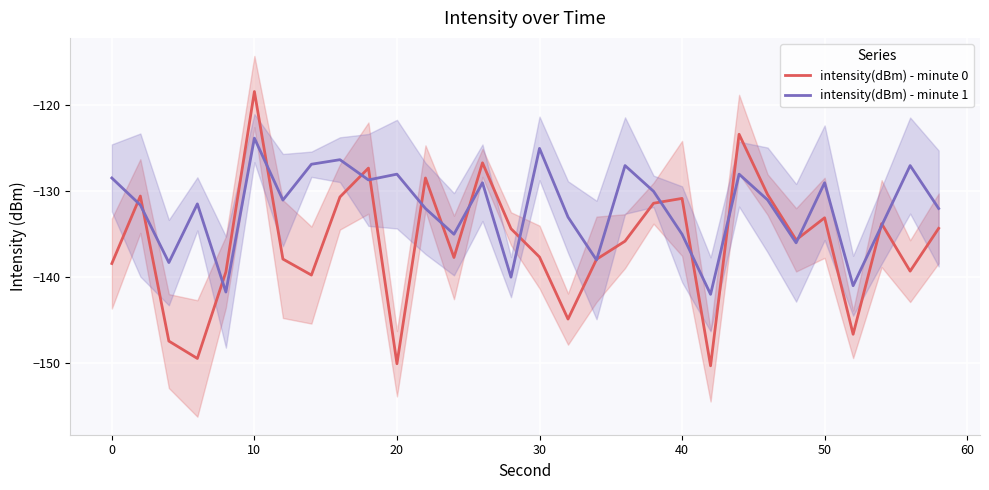

Reading left to right, list all the values displayed in this chart.

intensity(dBm) - minute 0: -138.4	-130.5	-147.5	-149.5	-139.4	-118.4	-137.9	-139.8	-130.7	-127.3	-150.1	-128.4	-137.7	-126.7	-134.4	-137.7	-144.9	-137.9	-135.8	-131.4	-130.8	-150.3	-123.4	-130.4	-135.7	-133.1	-146.7	-133.8	-139.3	-134.3
intensity(dBm) - minute 1: -128.4	-131.6	-138.3	-131.5	-141.7	-123.8	-131.0	-126.8	-126.3	-128.7	-128.0	-132.0	-135.0	-129.0	-140.0	-125.0	-133.0	-138.0	-127.0	-130.0	-135.0	-142.0	-128.0	-131.0	-136.0	-129.0	-141.0	-134.0	-127.0	-132.0